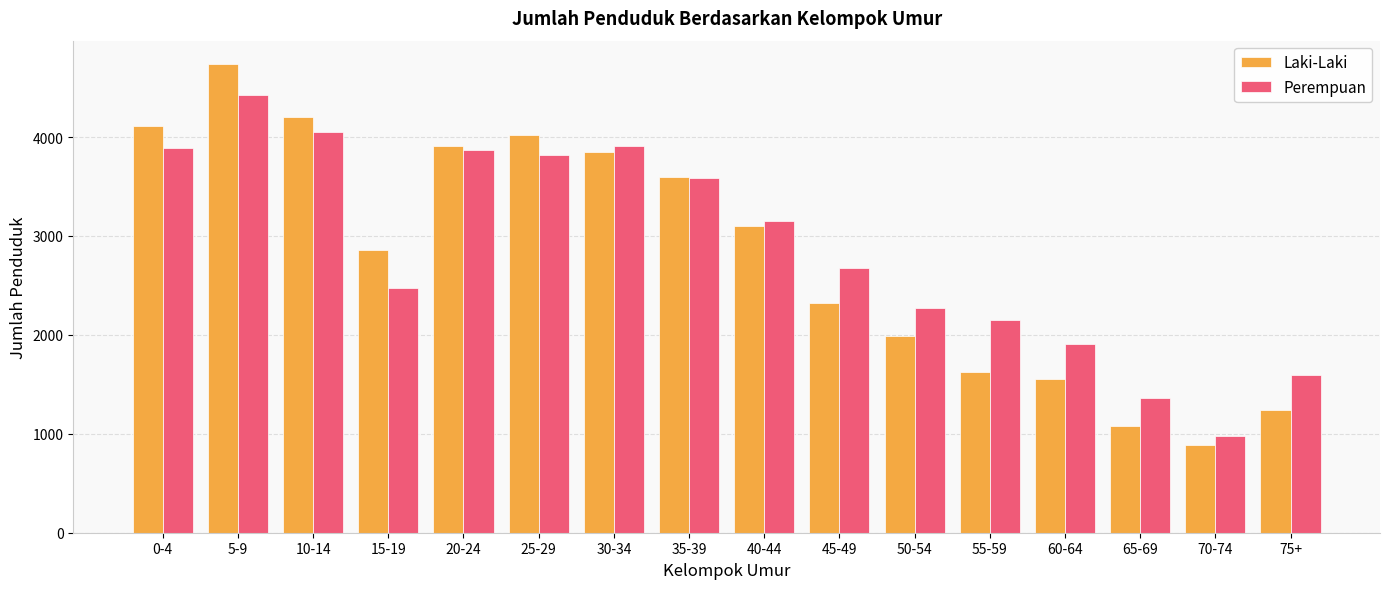

Rank the series at 75+ from lowest to highest value.

Laki-Laki, Perempuan